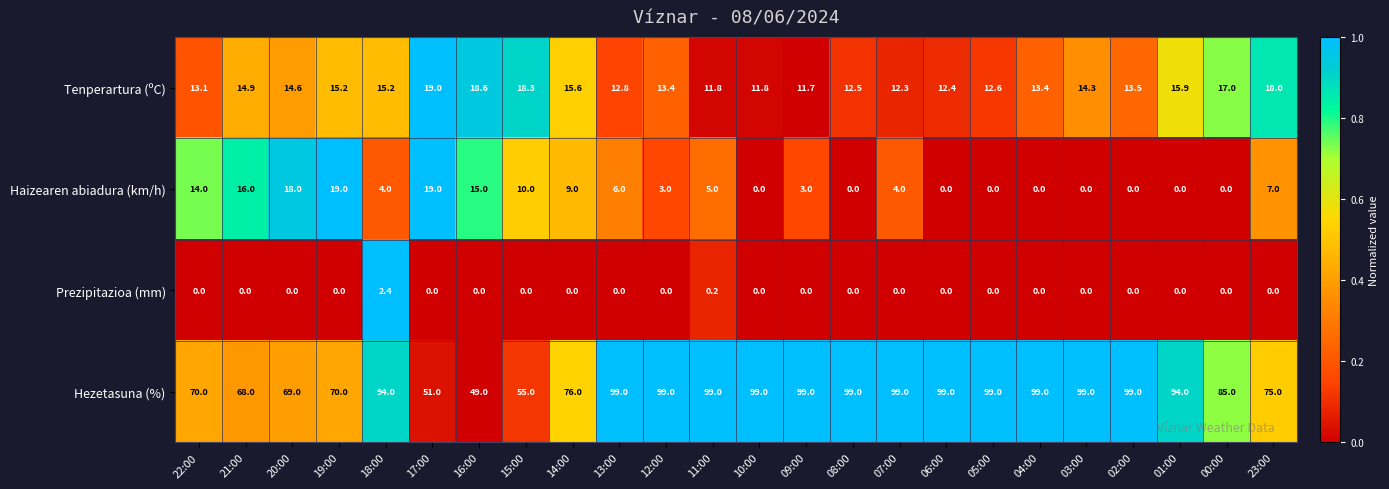

Which series changed the most between 17:00 and 04:00?

Hezetasuna (%)